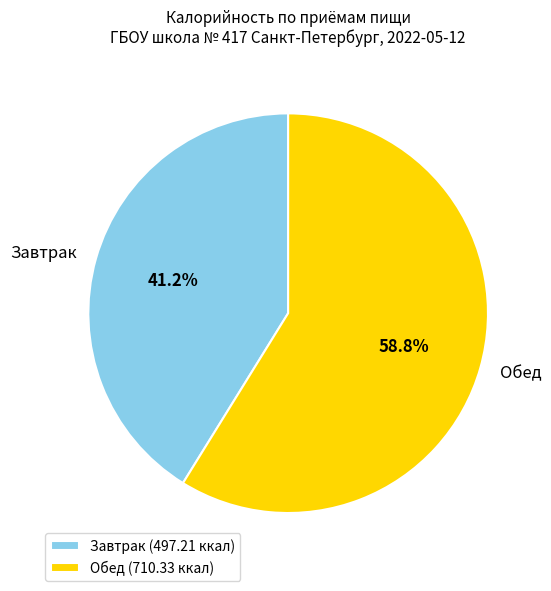

What portion of the pie excludes Завтрак?

58.8%